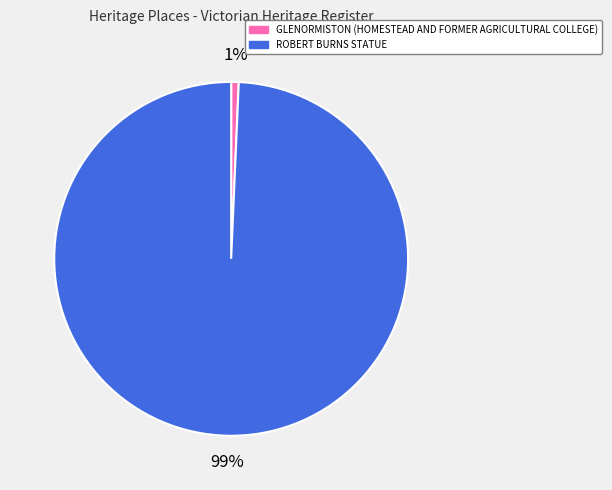

Which has a higher value, ROBERT BURNS STATUE or GLENORMISTON (HOMESTEAD AND FORMER AGRICULTURAL COLLEGE)?

ROBERT BURNS STATUE